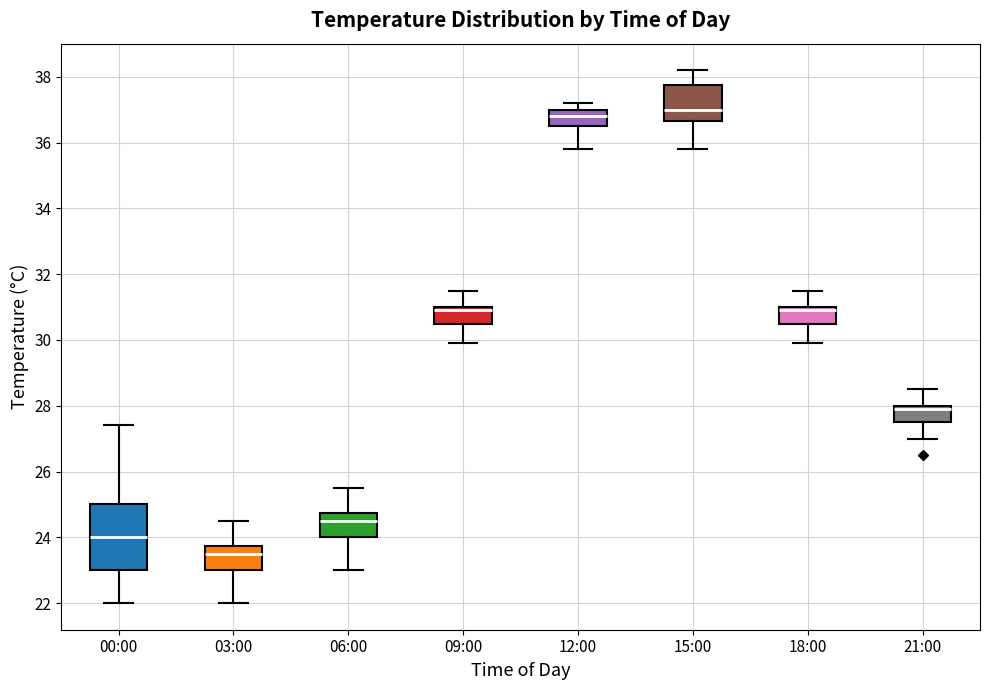

Which box is the tallest, from its lower edge to its upper edge?

00:00